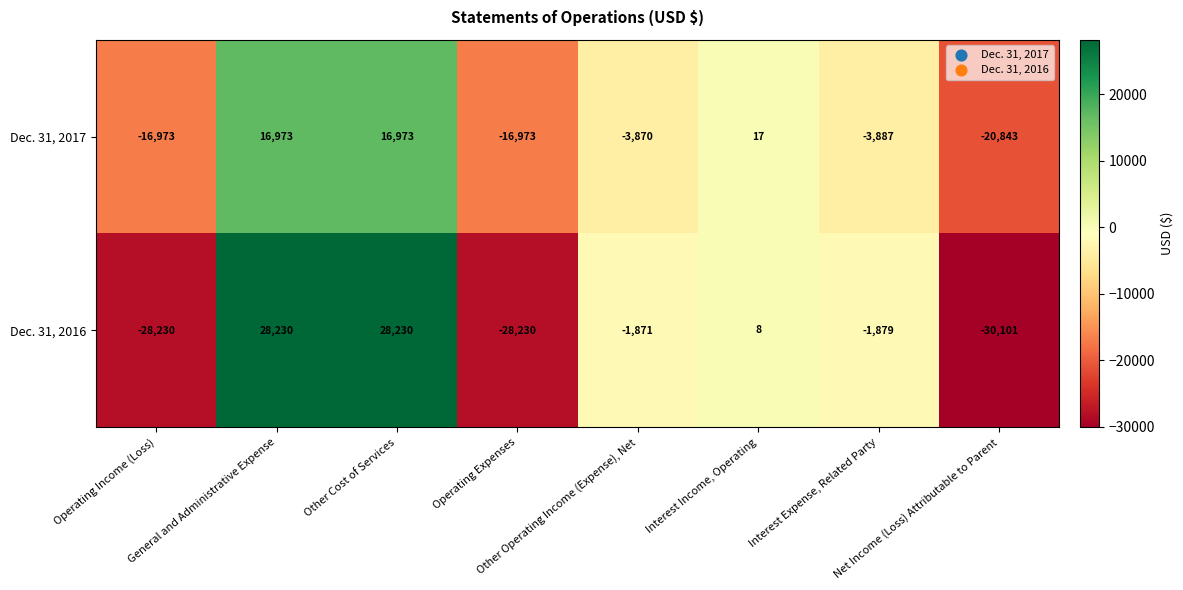

Rank the series by their average value, from highest to lowest.

Dec. 31, 2017, Dec. 31, 2016